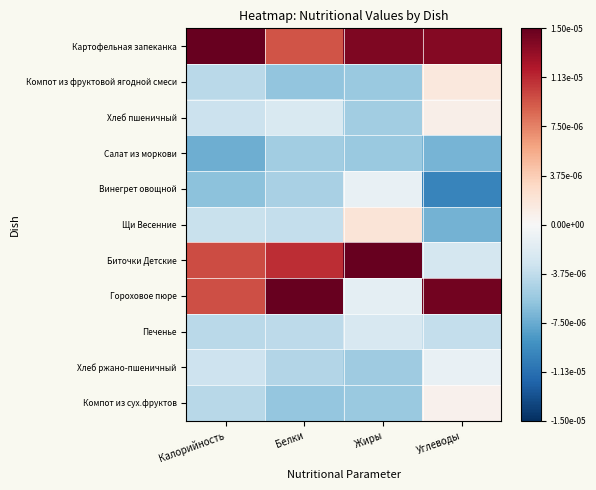

Which series has the widest spread of values?

Биточки Детские